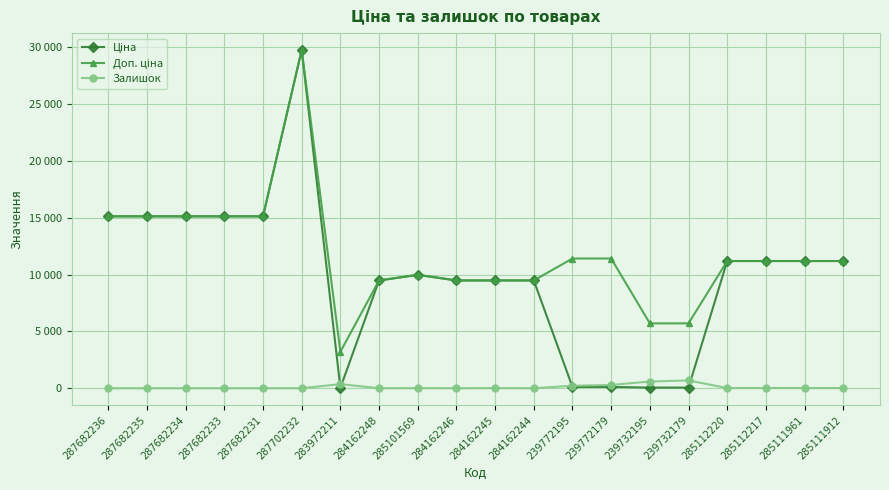

Reading left to right, transcribe all the data shown in this chart.

Ціна: 15120.0	15120.0	15120.0	15120.0	15120.0	29747.2	32.0	9480.1	9975.0	9480.1	9480.1	9480.1	114.1	114.1	57.0	57.0	11188.2	11188.2	11188.2	11188.2
Доп. ціна: 15120.0	15120.0	15120.0	15120.0	15120.0	29747.2	3205.0	9480.1	9975.0	9480.1	9480.1	9480.1	11410.0	11410.0	5705.0	5705.0	11188.2	11188.2	11188.2	11188.2
Залишок: 0.0	0.0	0.0	0.0	0.0	0.0	360.0	0.0	7.0	0.0	8.0	2.0	214.0	290.0	588.0	686.0	17.0	17.0	17.0	15.0